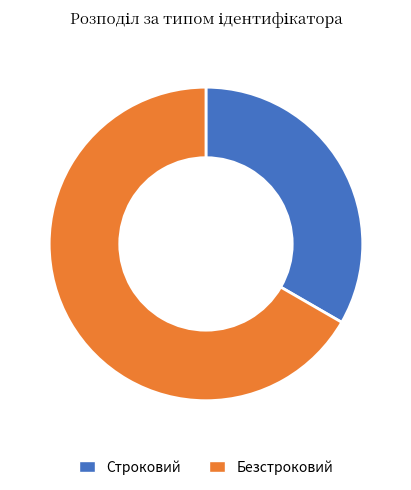

Which has a higher value, Безстроковий or Строковий?

Безстроковий